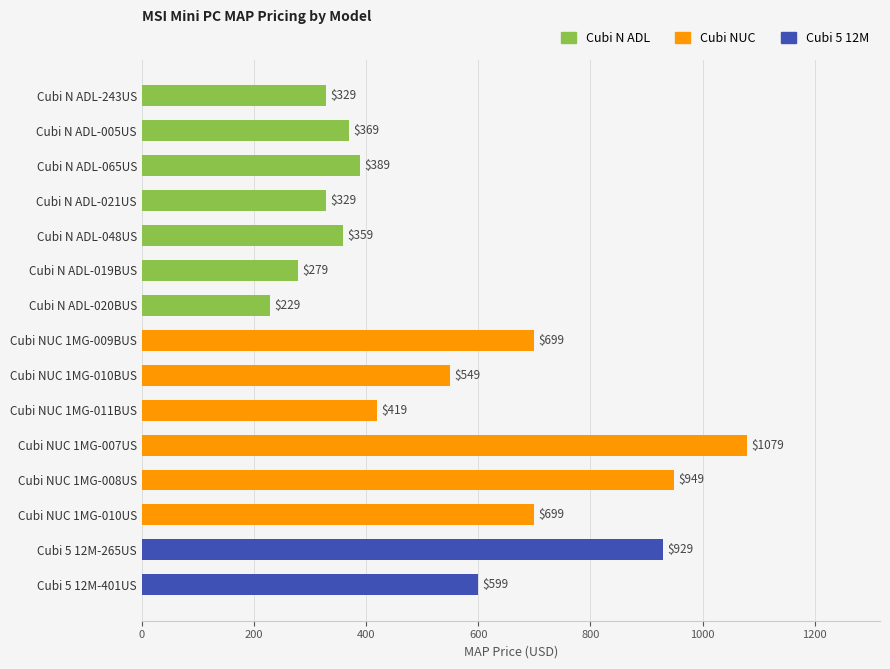

How many categories are shown in the chart?

15